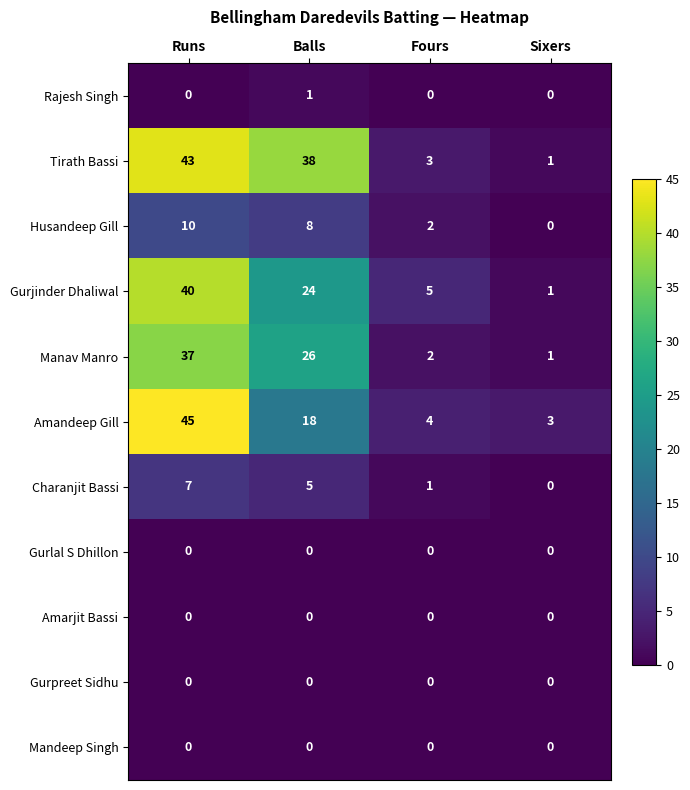

What is the difference between the second highest and second lowest values in the Gurjinder Dhaliwal series?

19